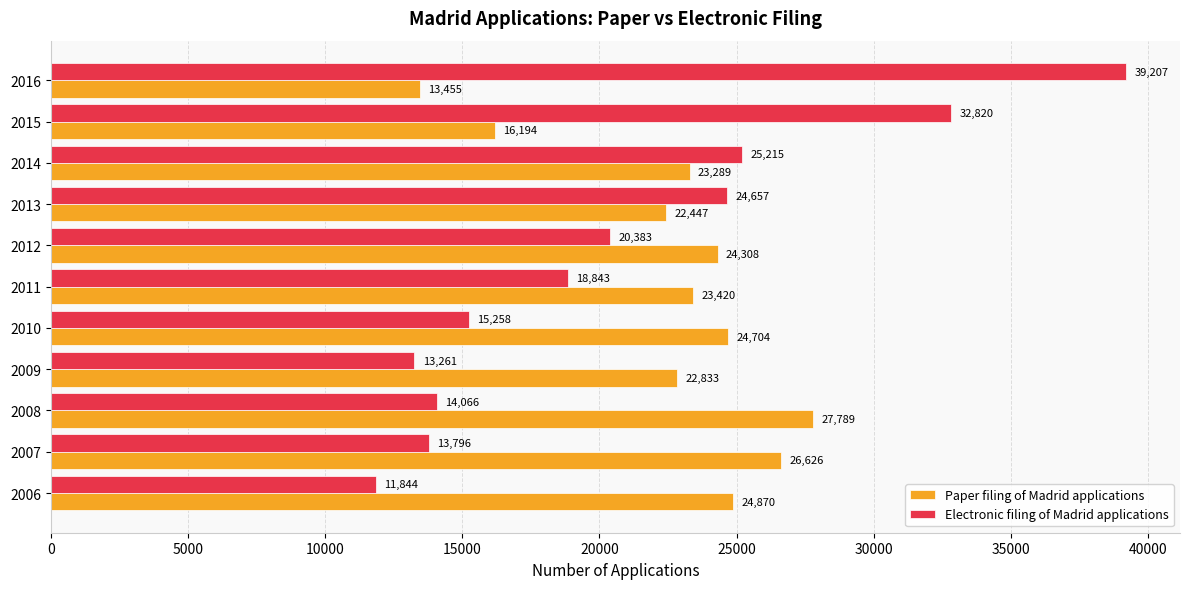

True or false: Electronic filing of Madrid applications has a value of 11844 at 2006.

True